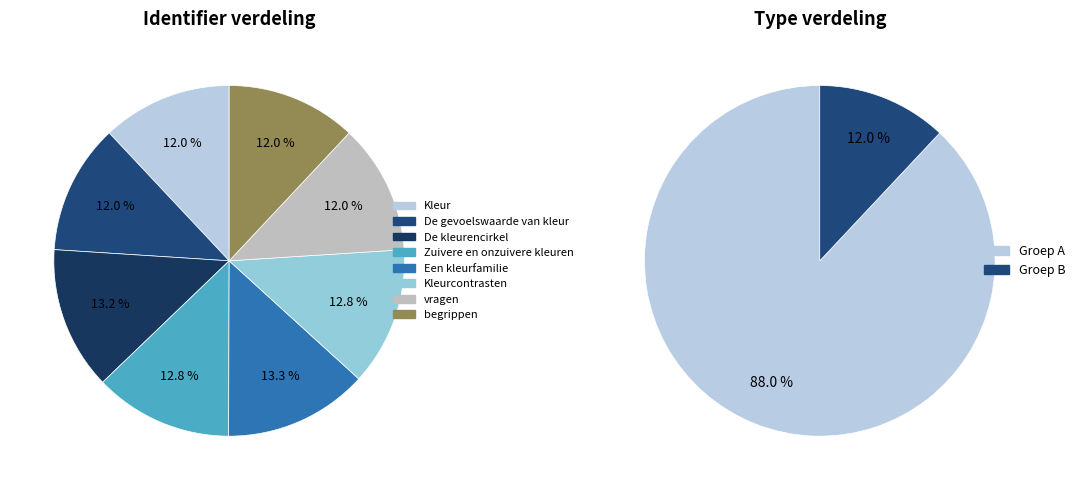

Is it true that De kleurencirkel is 13% of the pie?

True